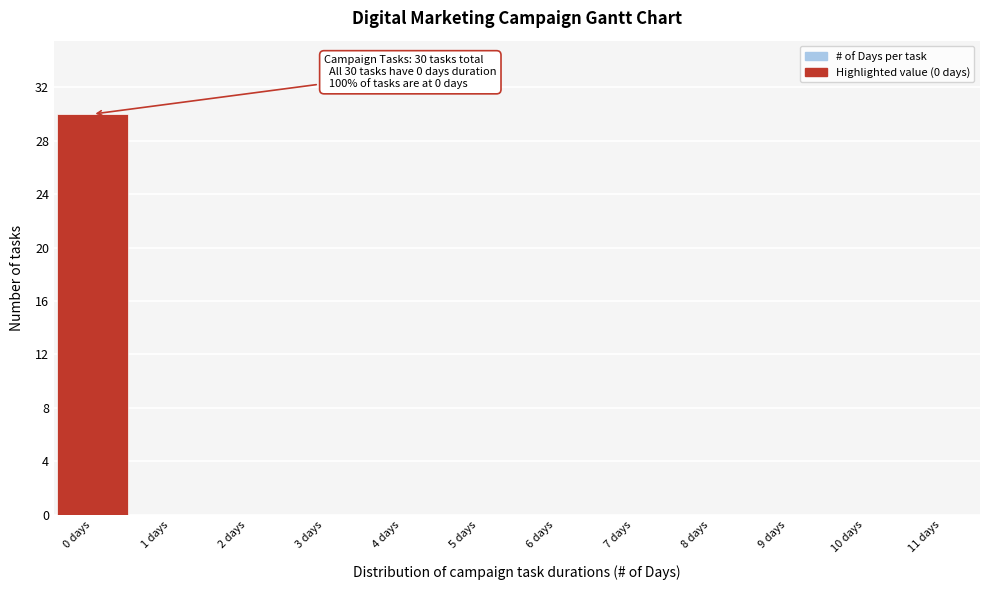

Over which range of the x-axis is the bar tallest?

-0.5 to 0.5